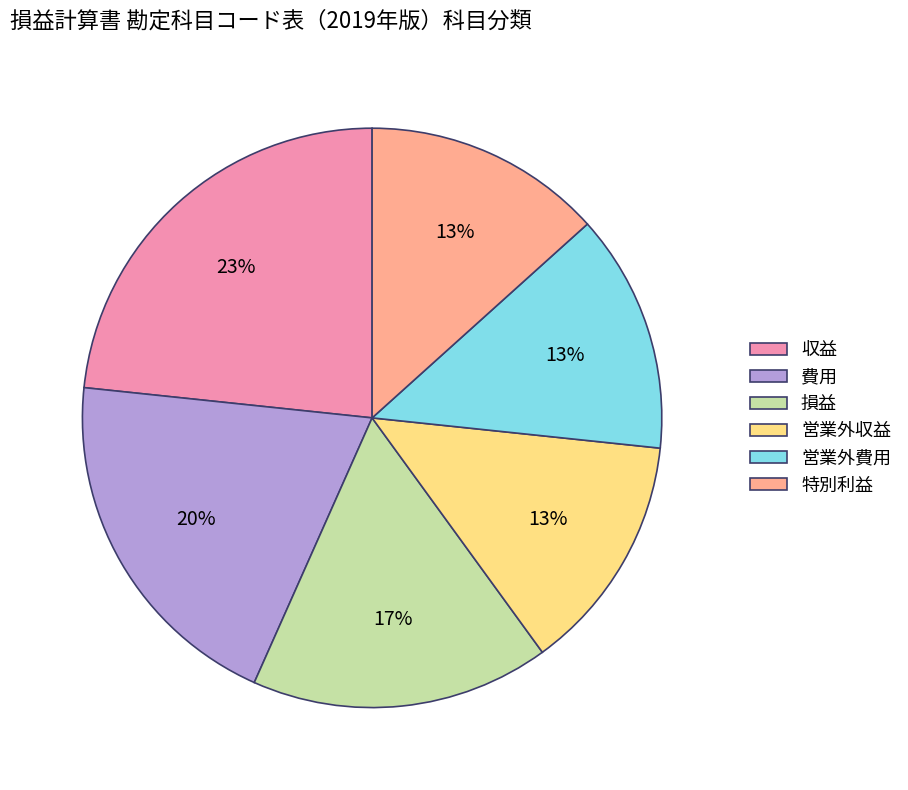

Is there a majority slice in this chart?

No